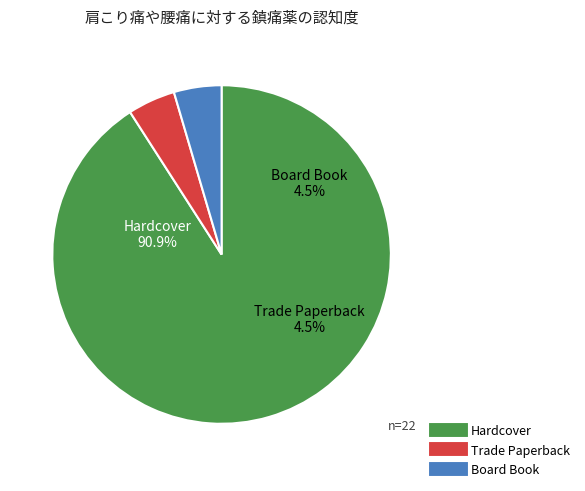

What percentage is the Trade Paperback slice, to the nearest percent?

5%